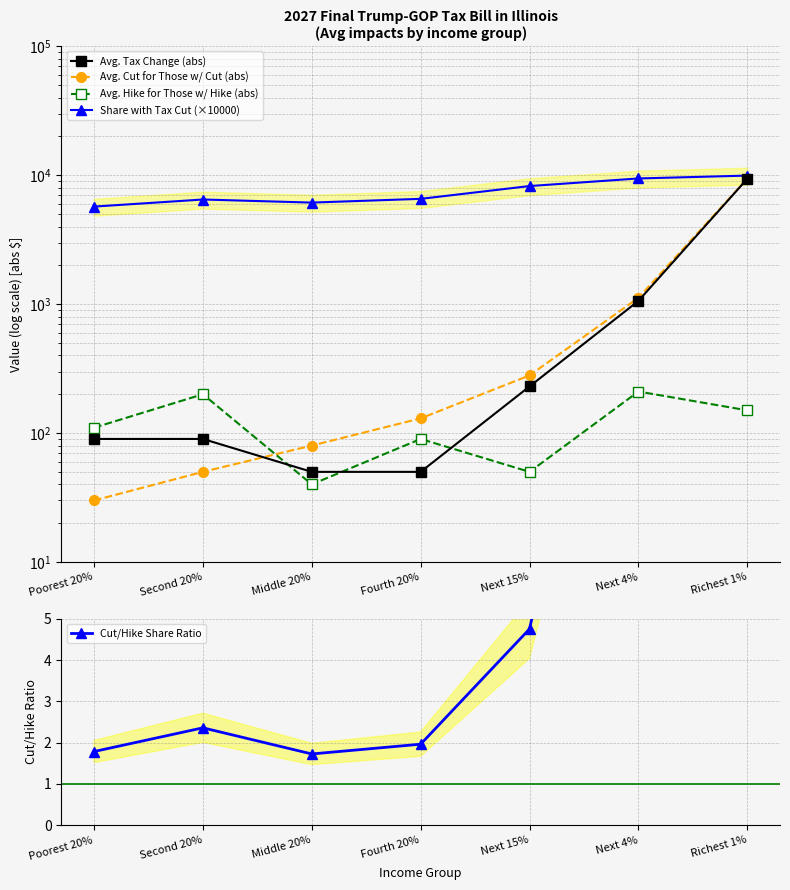

At which category is the sum across all series the highest?

Richest 1%